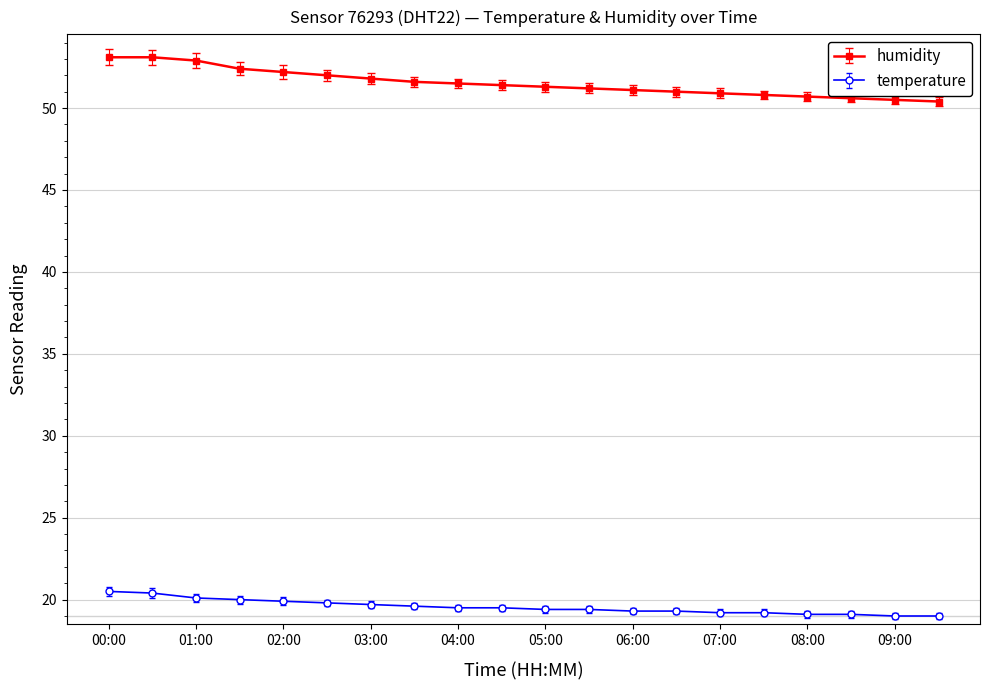

Which series has the largest total across all categories?

humidity